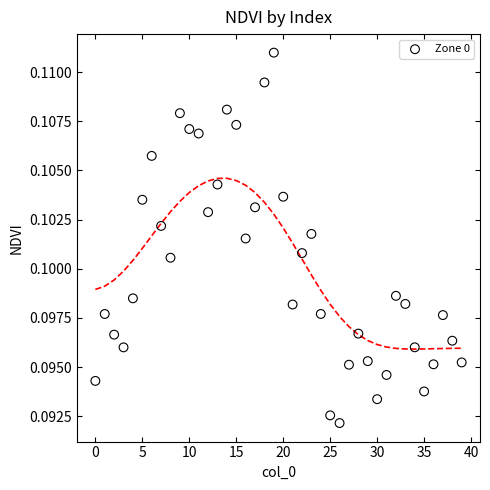

How many points are shown in the scatter plot?

40